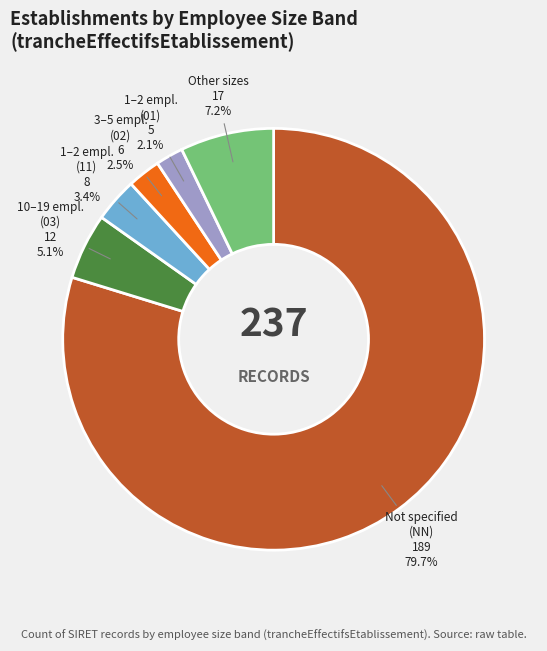

Is there a majority slice in this chart?

Yes